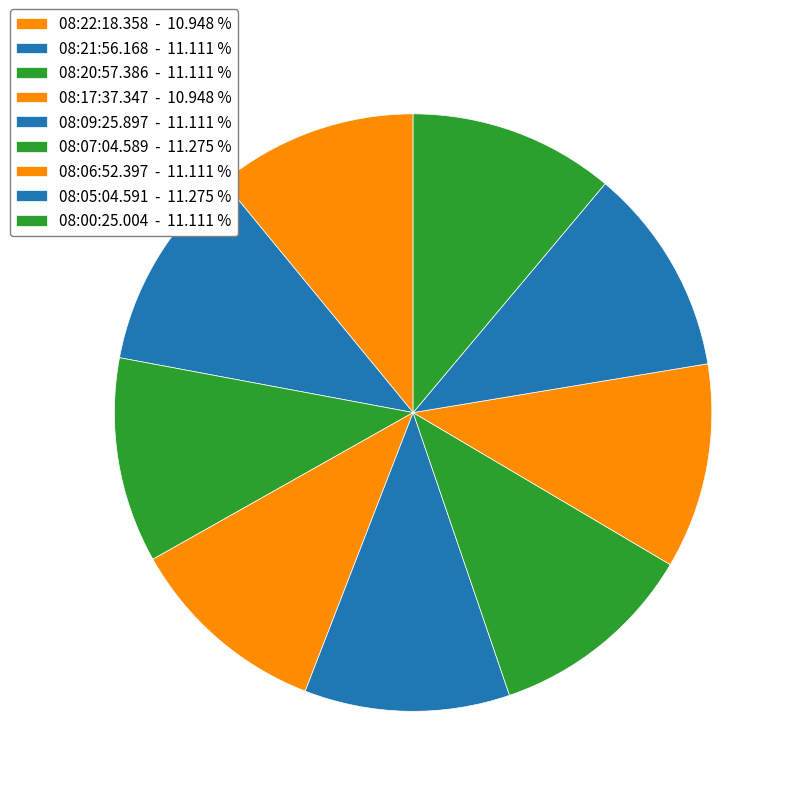

How many slices are in this pie chart?

9